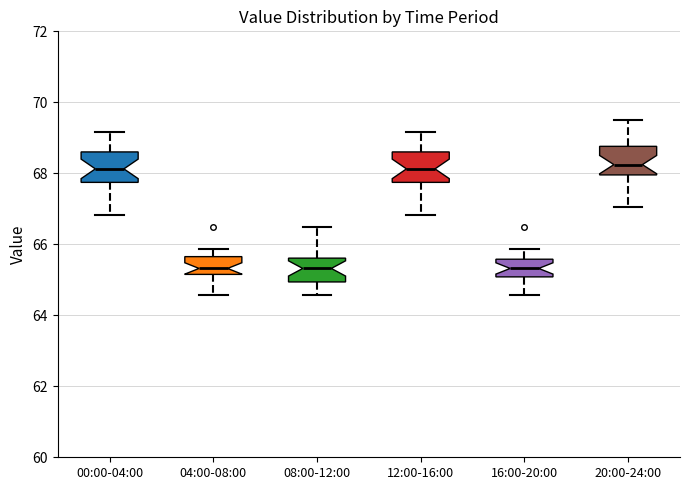

Reading left to right, read every box against the y-axis: the position of its median line, the range the box covers, and the ends of its whiskers. The values are not printed on the chart, so give them approximately, as read against the axis.

00:00-04:00: median 68.2, box 67.8 to 68.6, whiskers 66.8 to 69.2
04:00-08:00: median 65.4, box 65.2 to 65.6, whiskers 64.6 to 65.8
08:00-12:00: median 65.4, box 65.0 to 65.6, whiskers 64.6 to 66.6
12:00-16:00: median 68.2, box 67.8 to 68.6, whiskers 66.8 to 69.2
16:00-20:00: median 65.4, box 65.0 to 65.6, whiskers 64.6 to 65.8
20:00-24:00: median 68.2, box 68.0 to 68.8, whiskers 67.0 to 69.6